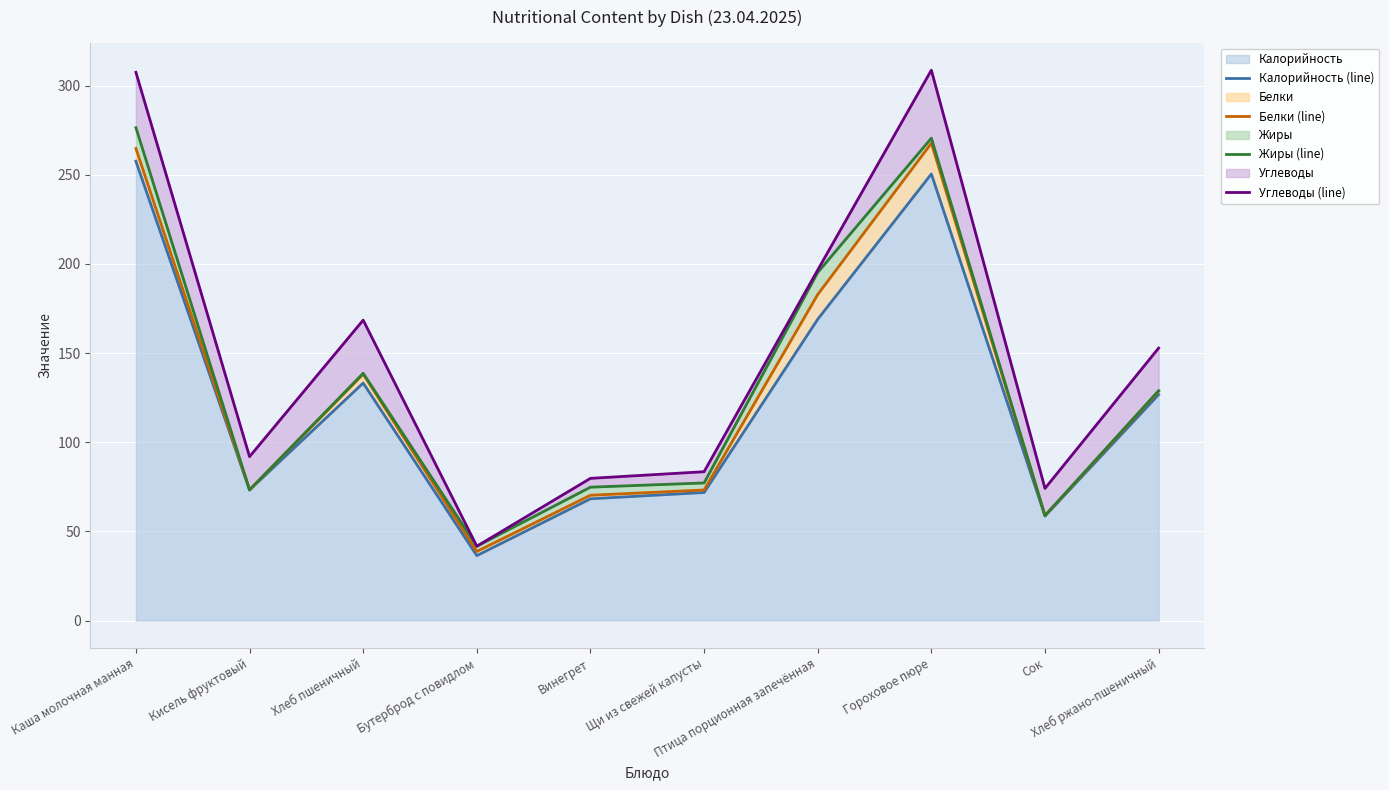

What is the highest value of the Калорийность series?

257.6